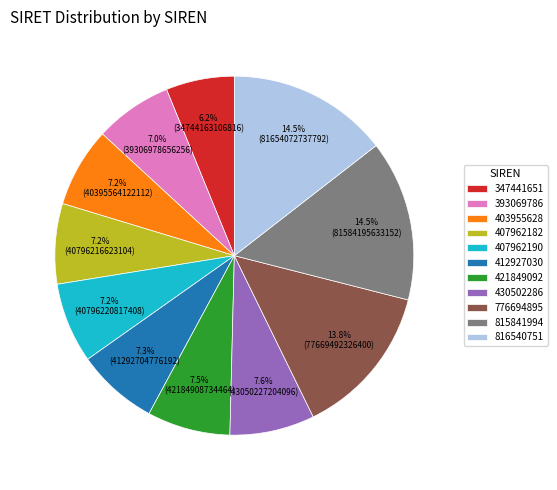

The 776694895 slice represents 19% of the pie. True or false?

False